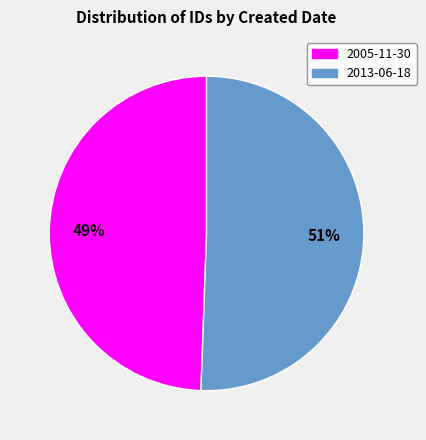

Does any single category account for the majority?

Yes